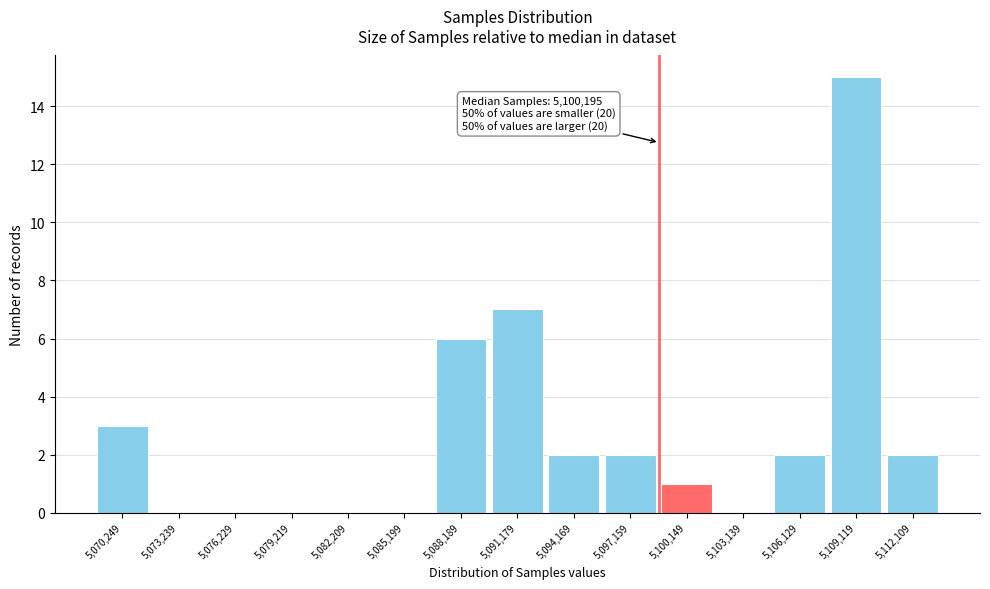

Reading left to right, transcribe all the data shown in this chart.

5,070,249=3	5,073,239=0	5,076,229=0	5,079,219=0	5,082,209=0	5,085,199=0	5,088,189=6	5,091,179=7	5,094,169=2	5,097,159=2	5,100,149=1	5,103,139=0	5,106,129=2	5,109,119=15	5,112,109=2